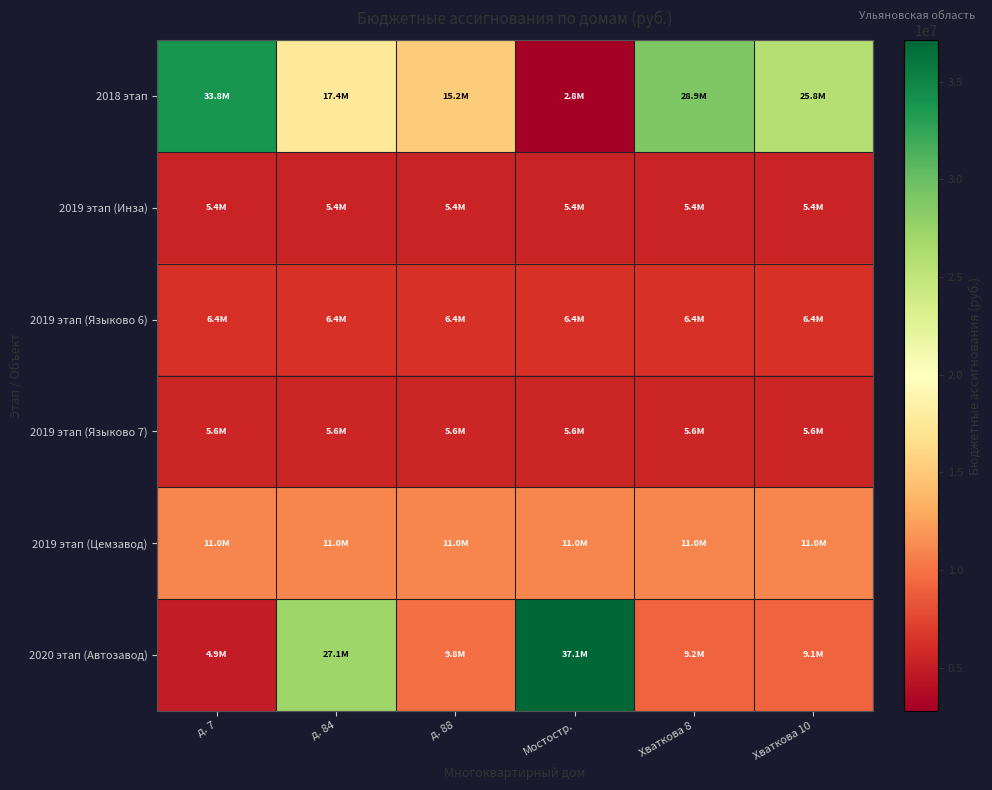

At which category does the chart reach its minimum across all series?

Мостостр.